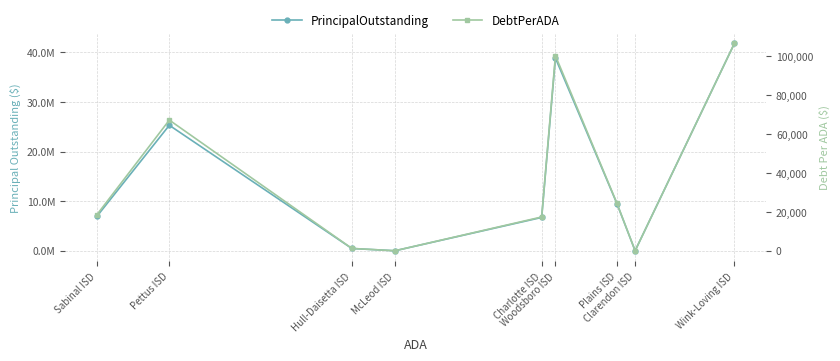

Is it true that PrincipalOutstanding equals 41780000.0 at Wink-Loving ISD?

True